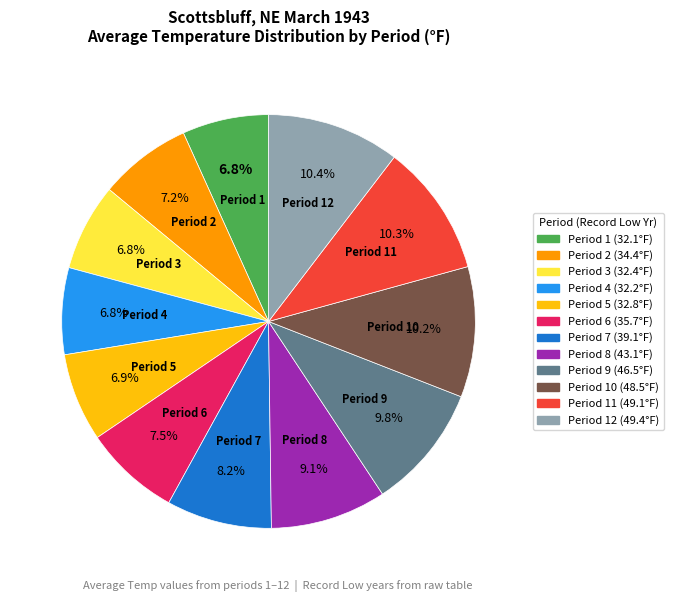

Combined, what portion of the pie is Period 6 and Period 7?

15.7%